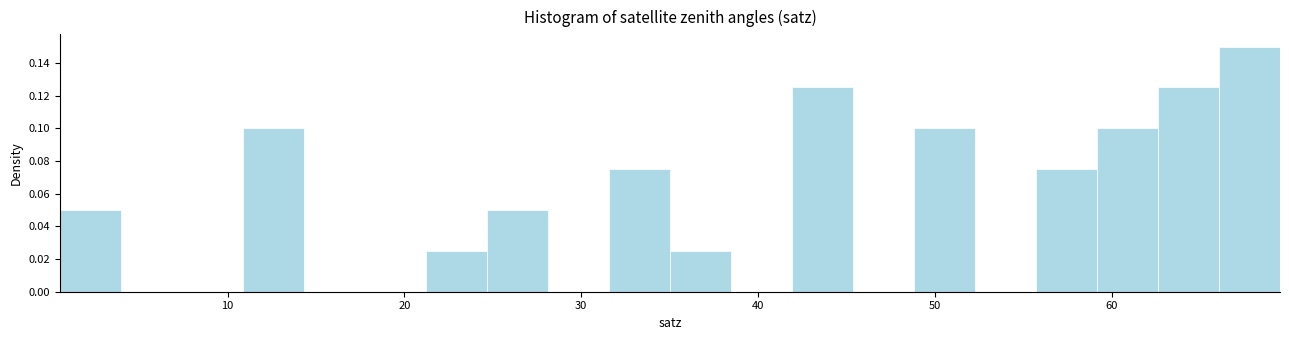

Around what value on the x-axis is the tallest bar? Give the approximate position of its centre, as read against the axis.

68